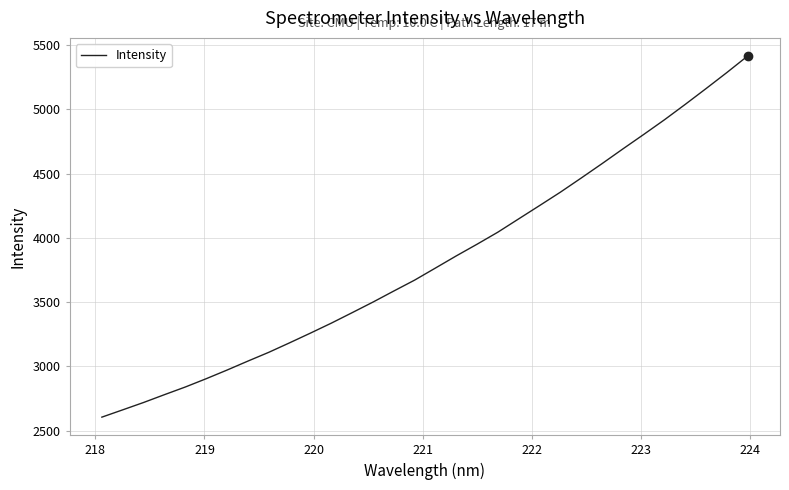

Count the number of values greater than 3764.

16